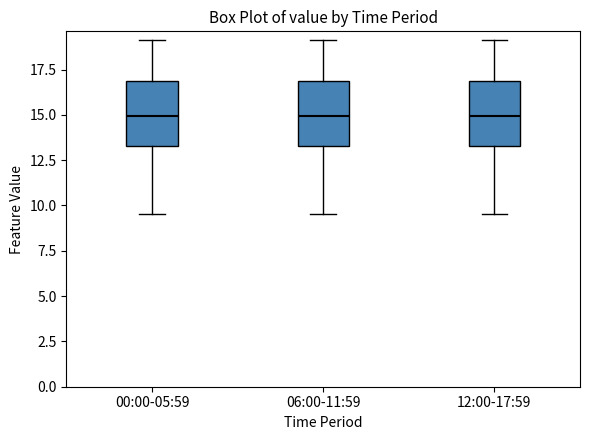

Where is the lower edge of the box for 12:00-17:59 on the y-axis? The values are not printed on the chart, so give them approximately, as read against the axis.

13.5